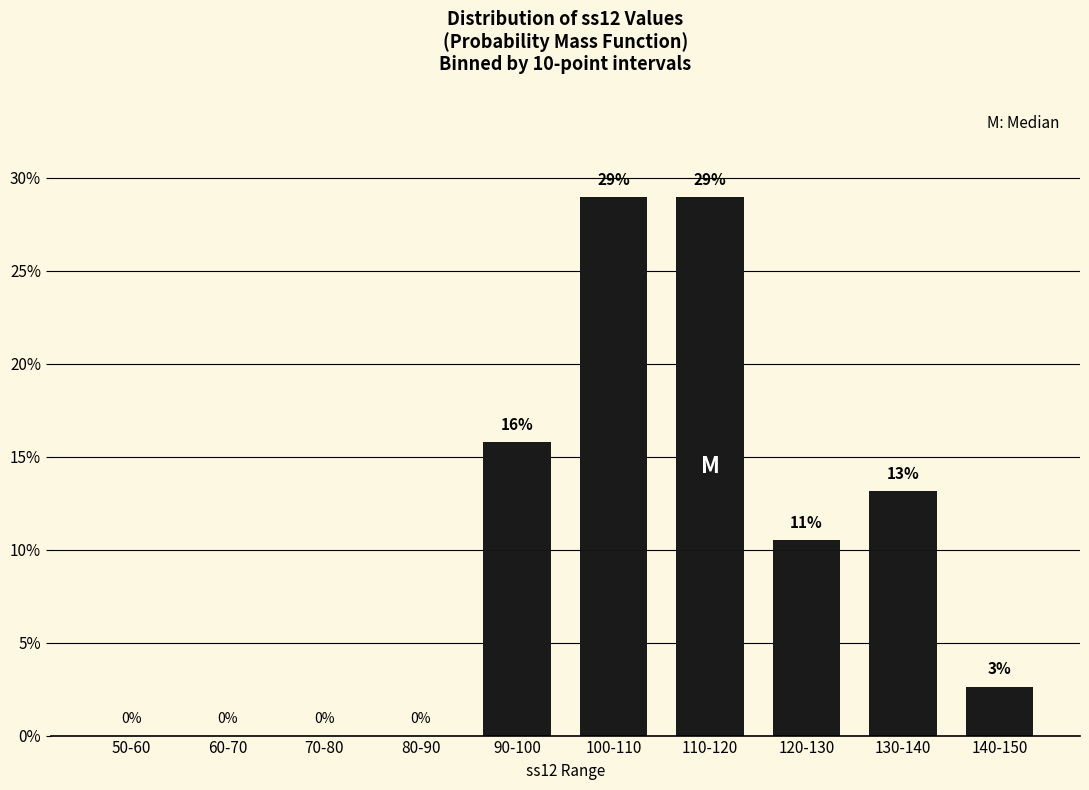

Where does the data first go above 10?

90-100